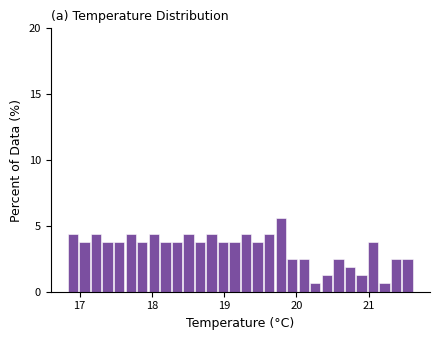

Read against the x-axis, roughly where is the centre of the tallest bar?

19.8